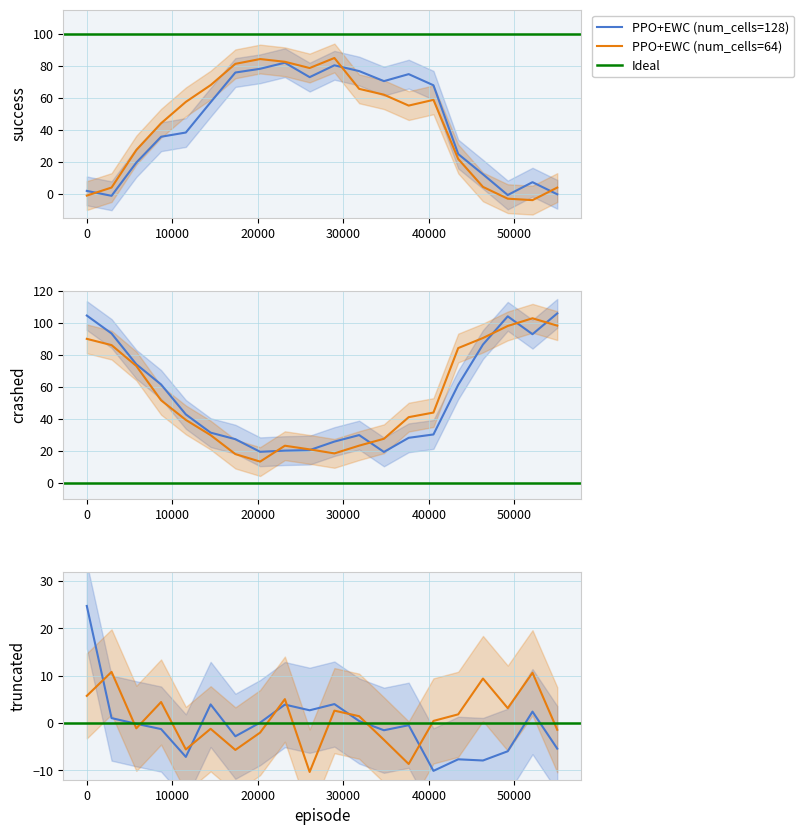

True or false: success_64 has a value of 88.5 at 4.

False